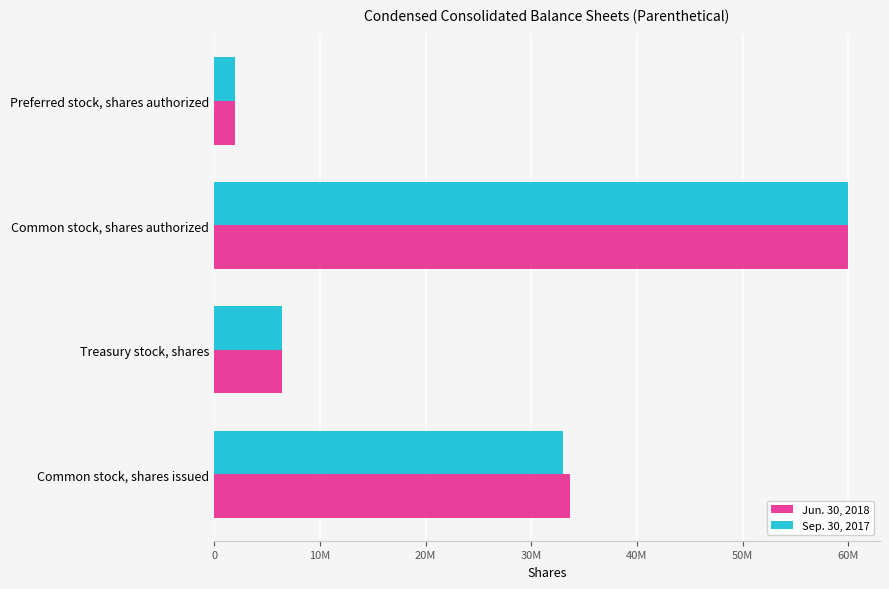

Which series has the largest total across all categories?

Jun. 30, 2018